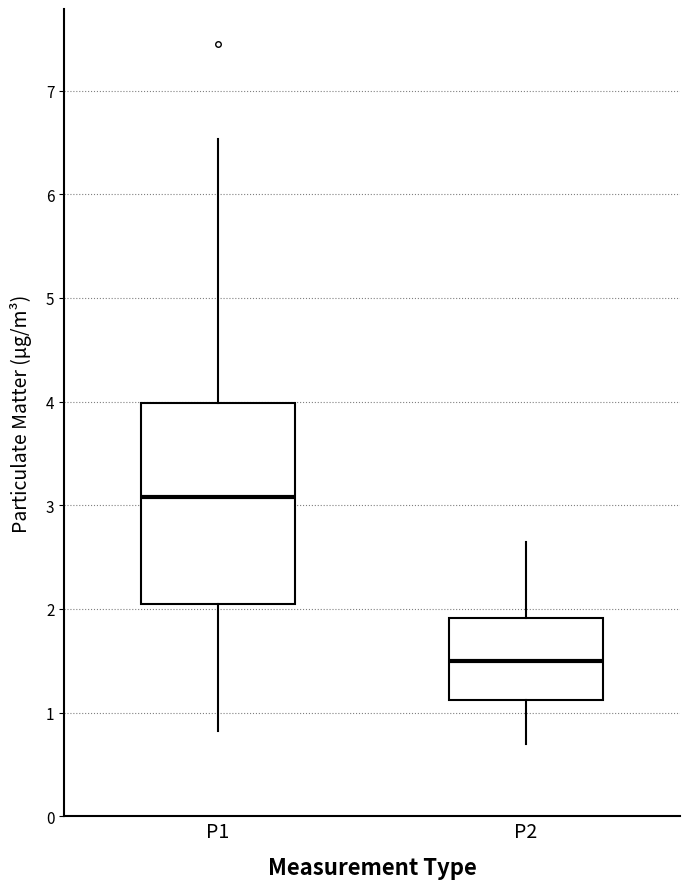

Comparing the boxes themselves (not the whiskers), which one is the tallest?

P1